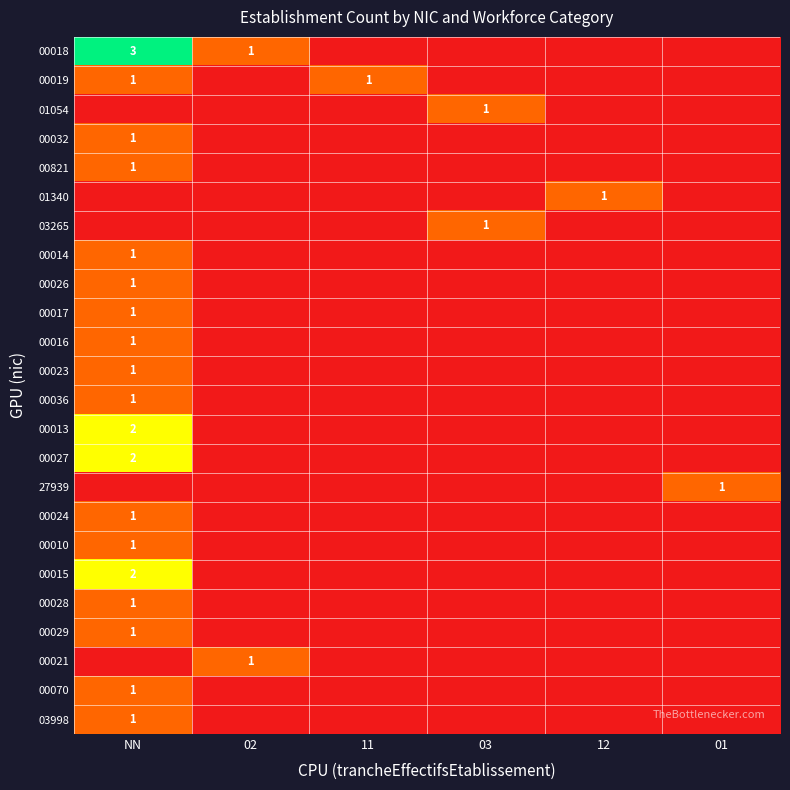

Is it true that 00016 equals 0 at NN?

False